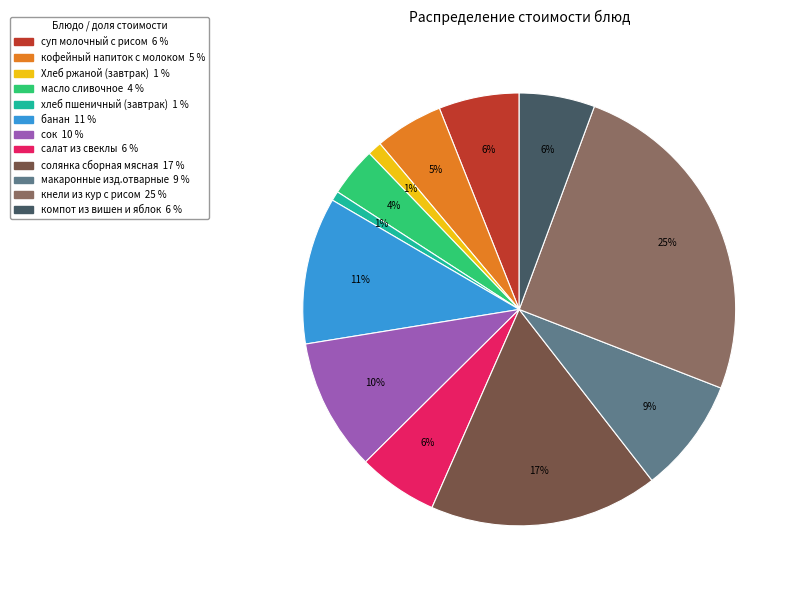

Do масло сливочное and салат из свеклы together represent more than half of the pie?

No